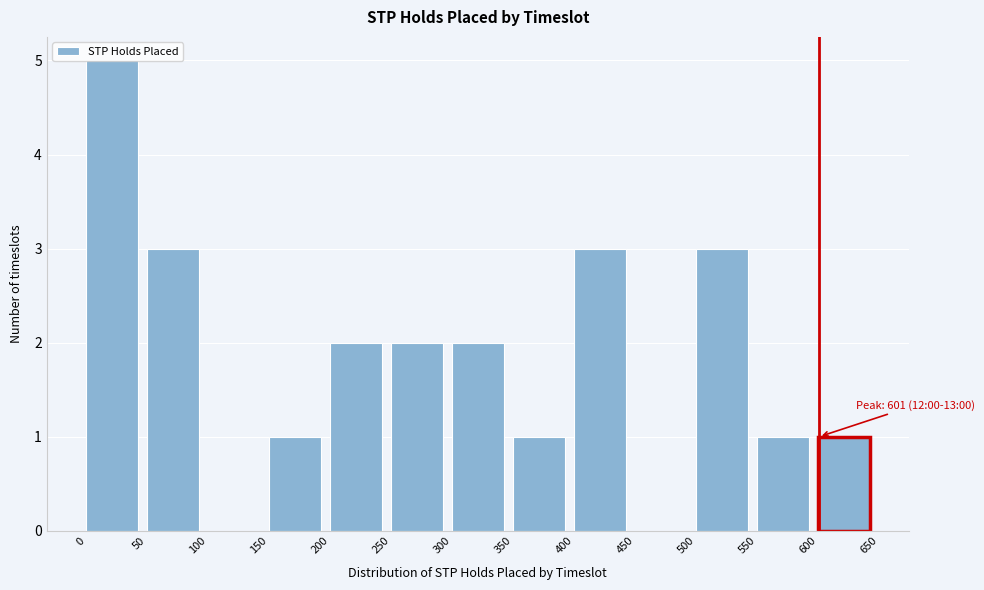

Which range on the x-axis has the tallest bar?

0 to 50